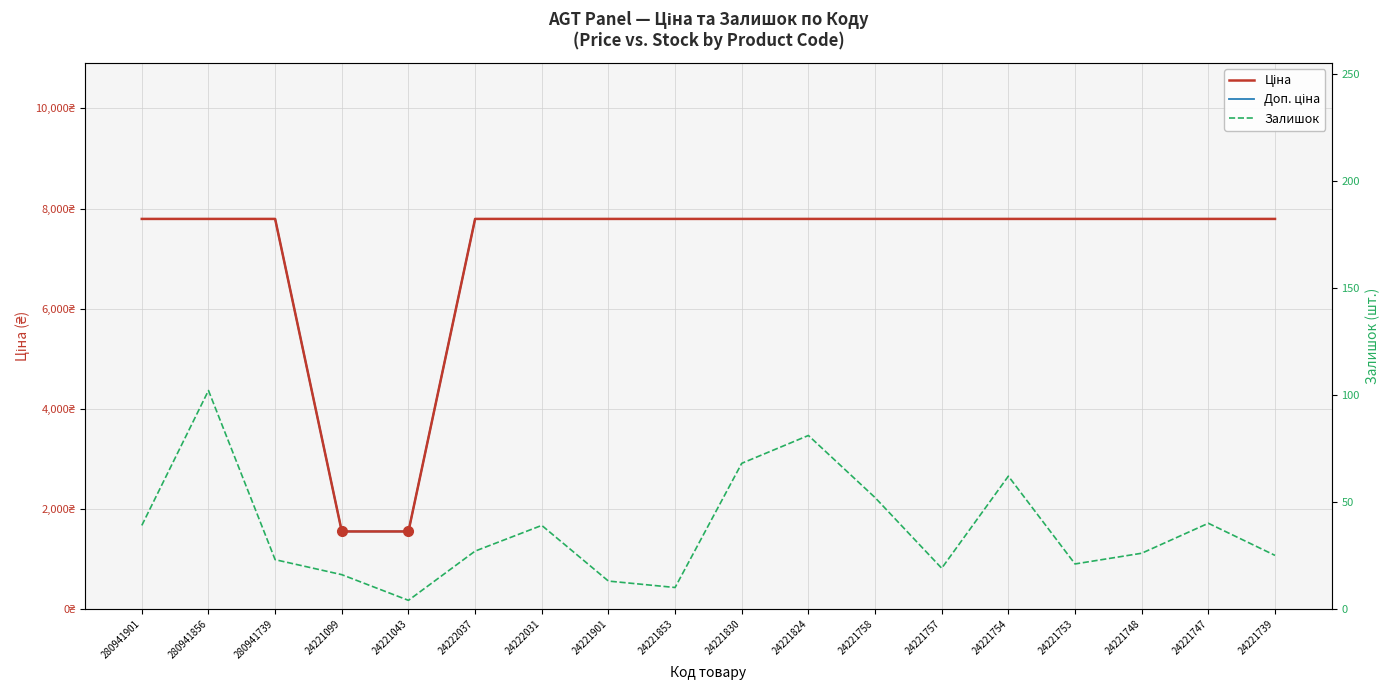

List the series in order of their peak value, lowest first.

Залишок, Ціна, Доп. ціна